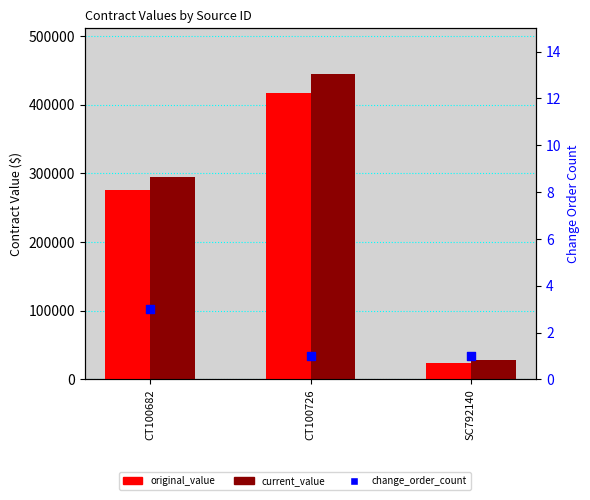

What is the change in value from CT100682 to CT100726?

-2